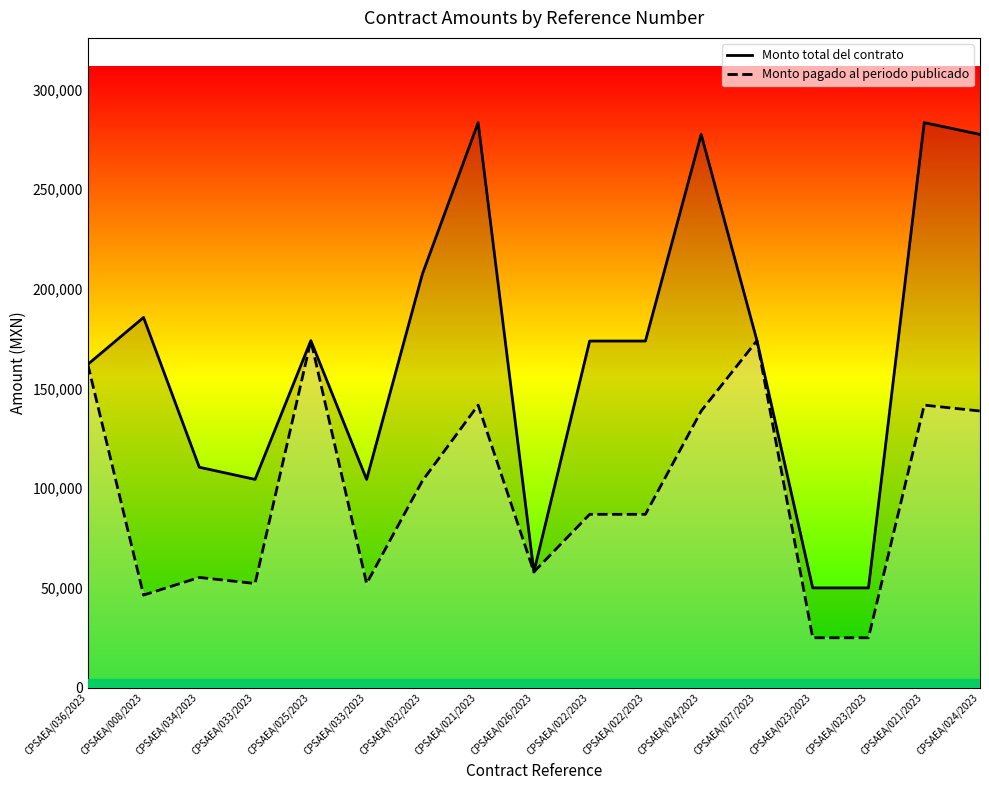

What is the total value across all series at CPSAEA/008/2023?

232000